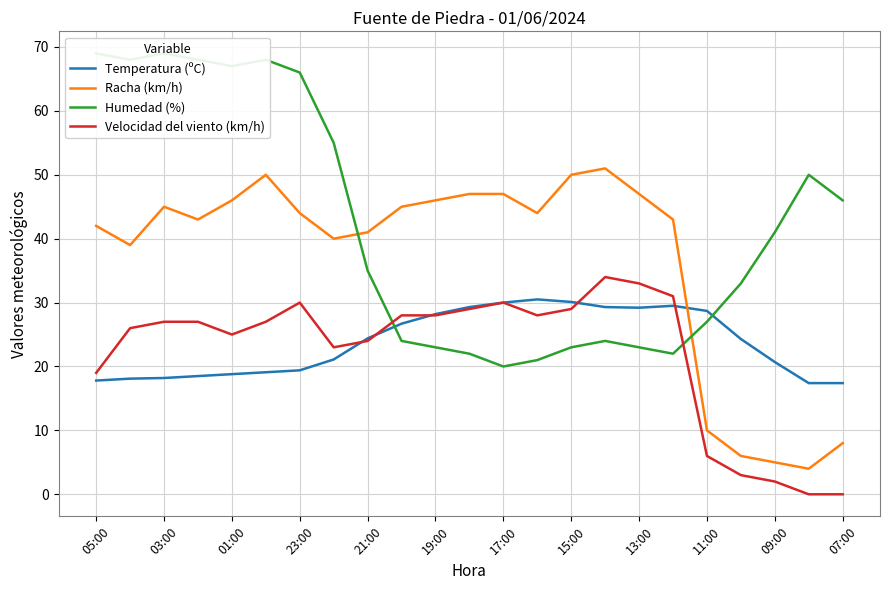

How many lines are shown in the chart?

4